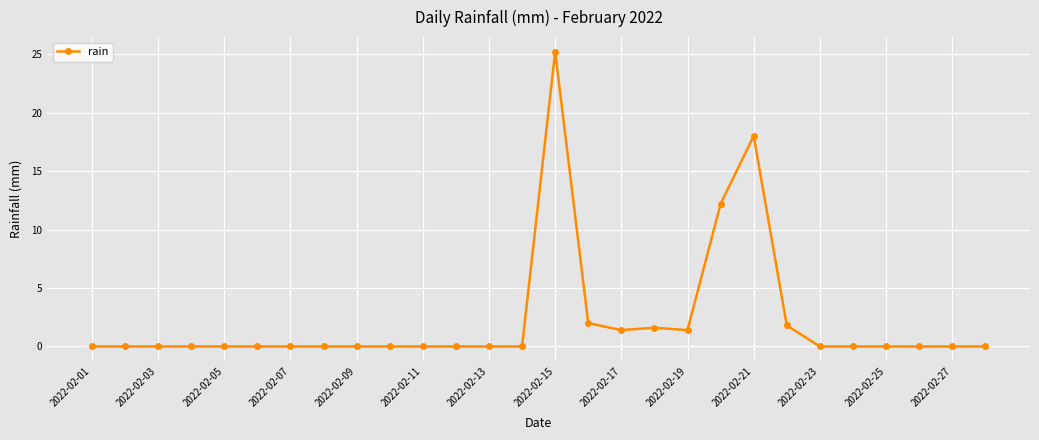

Reading left to right, what are all the values shown in this chart?

0.0	0.0	0.0	0.0	0.0	0.0	0.0	0.0	0.0	0.0	0.0	0.0	0.0	0.0	25.2	2.0	1.4	1.6	1.4	12.2	18.0	1.8	0.0	0.0	0.0	0.0	0.0	0.0